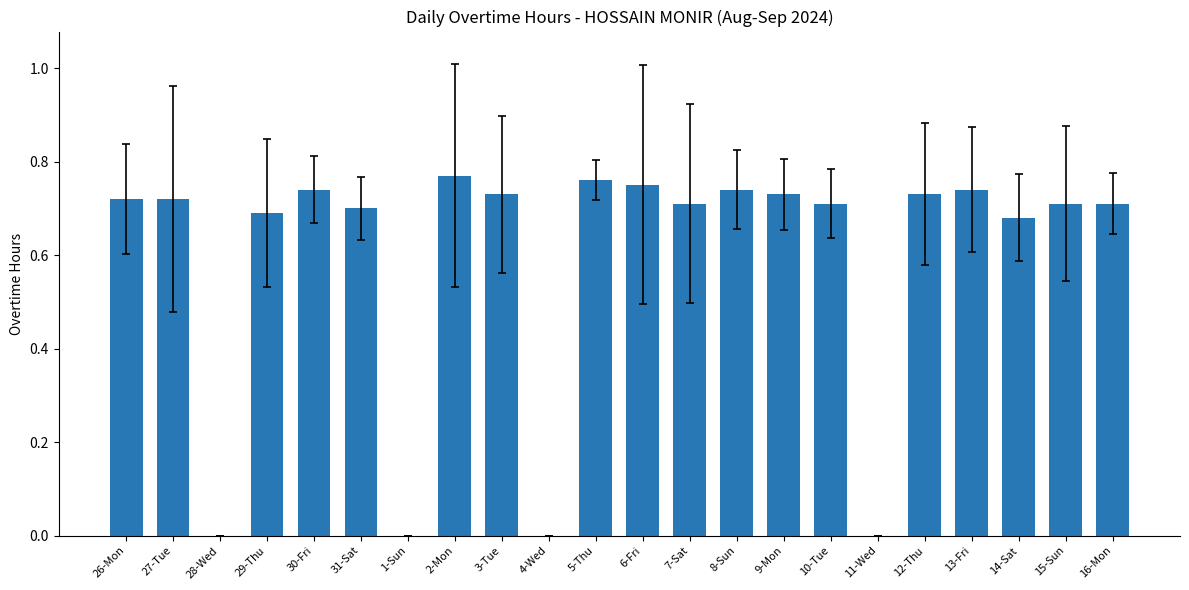

Does the chart contain stacked bars?

No